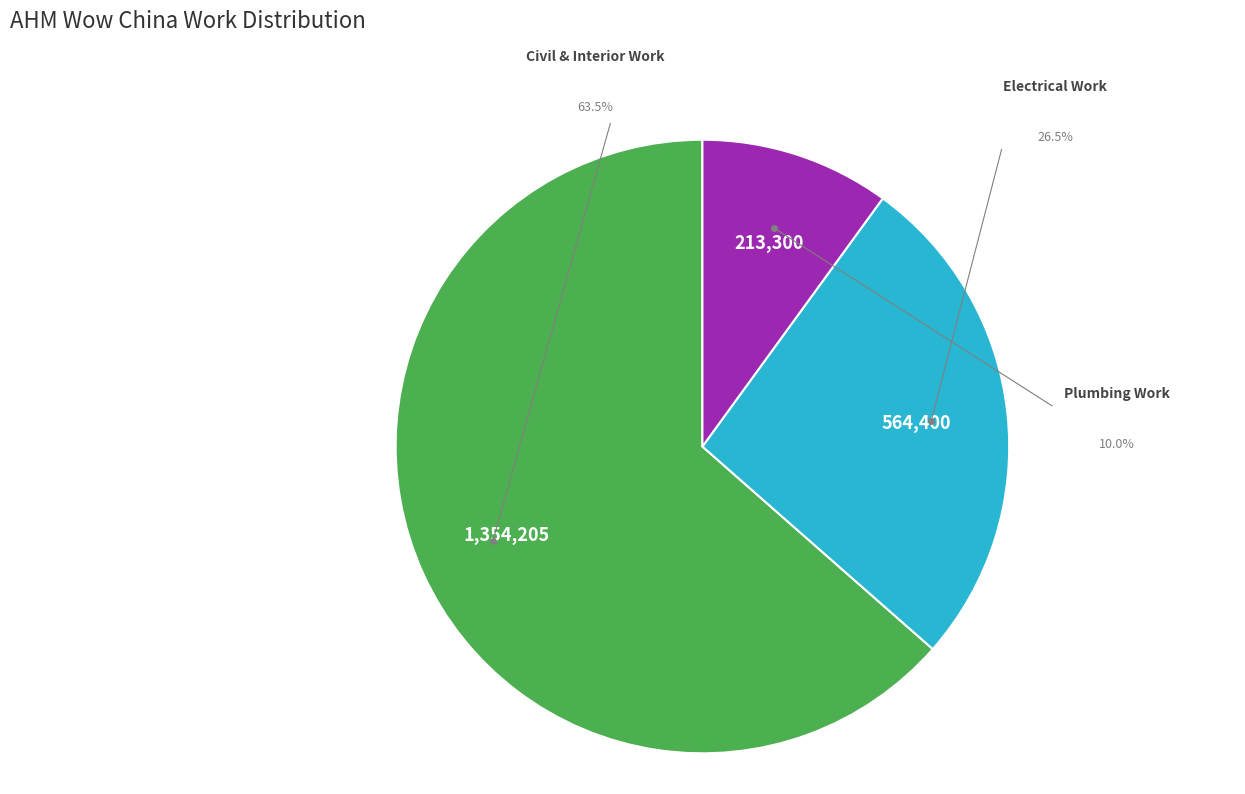

Count the number of slices in the pie.

3